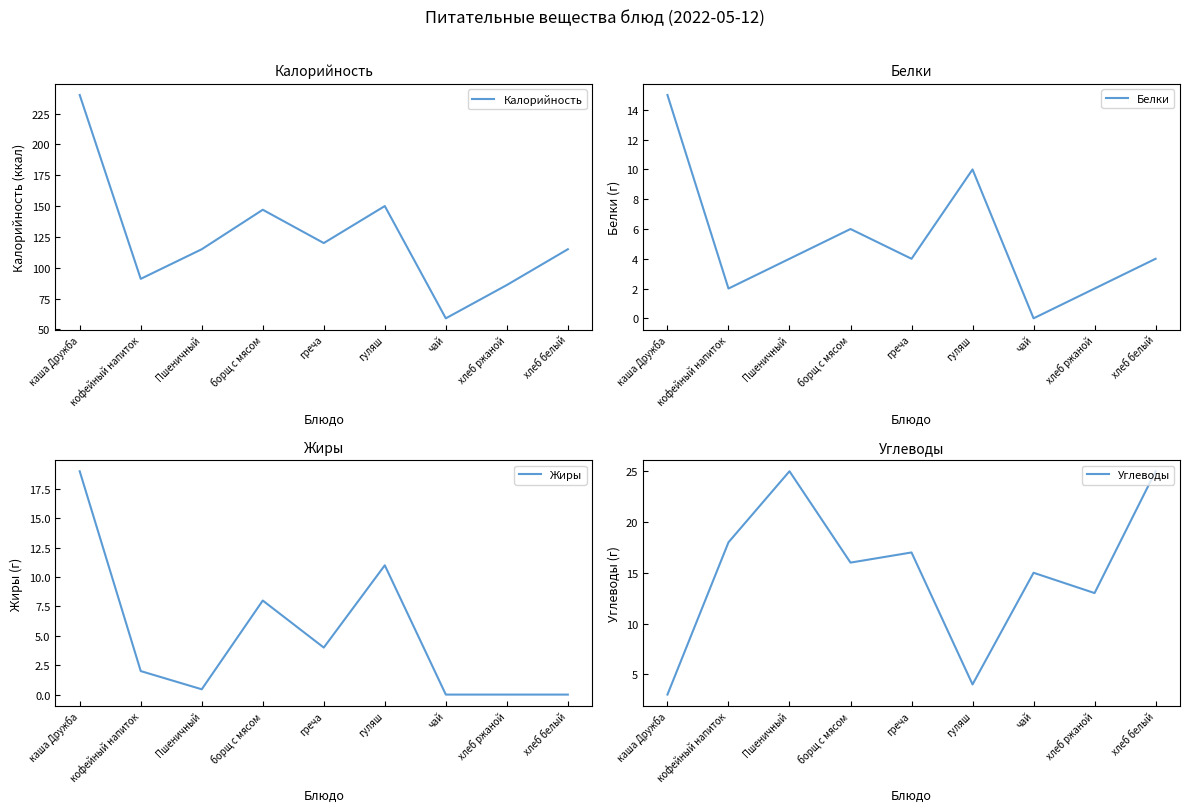

At which label does Жиры first exceed 2?

каша Дружба